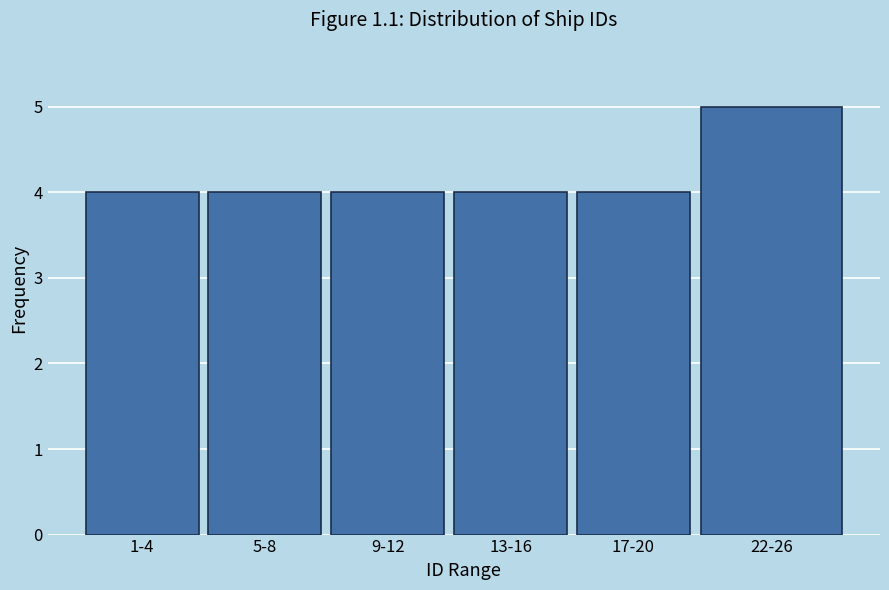

Reading left to right, what are all the values shown in this chart?

1-4=4	5-8=4	9-12=4	13-16=4	17-20=4	22-26=5